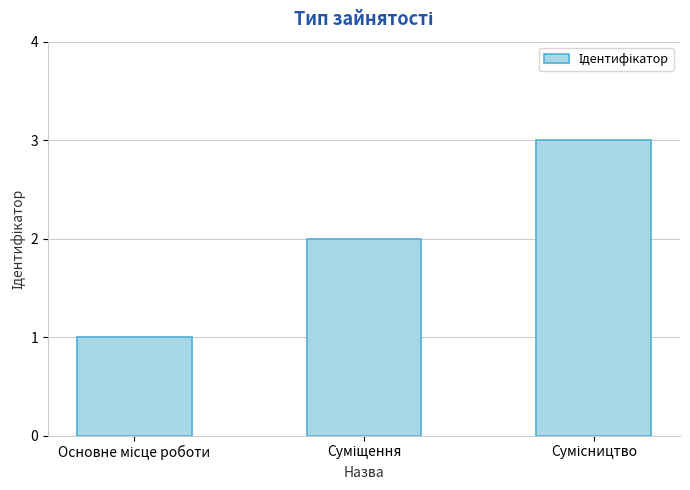

How many categories are shown in the chart?

3